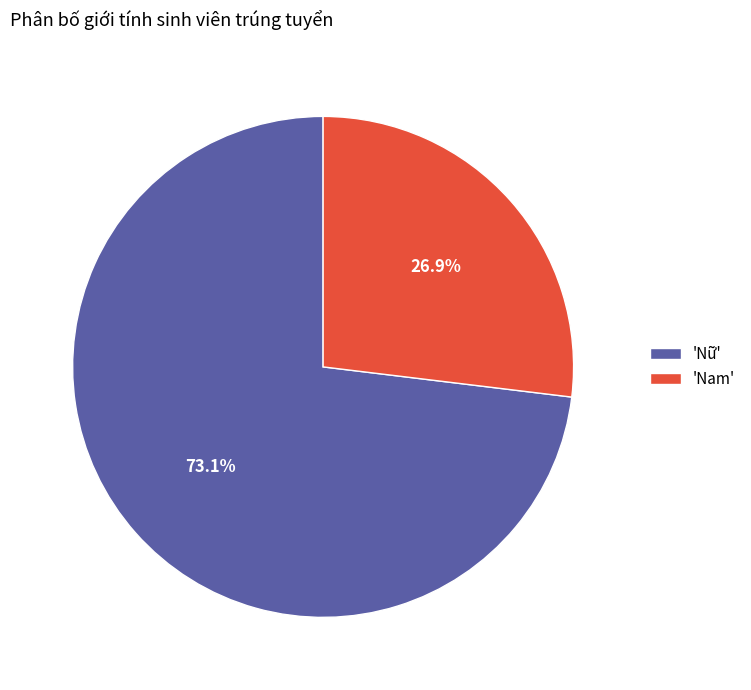

Rank the categories by value from highest to lowest.

'Nữ', 'Nam'